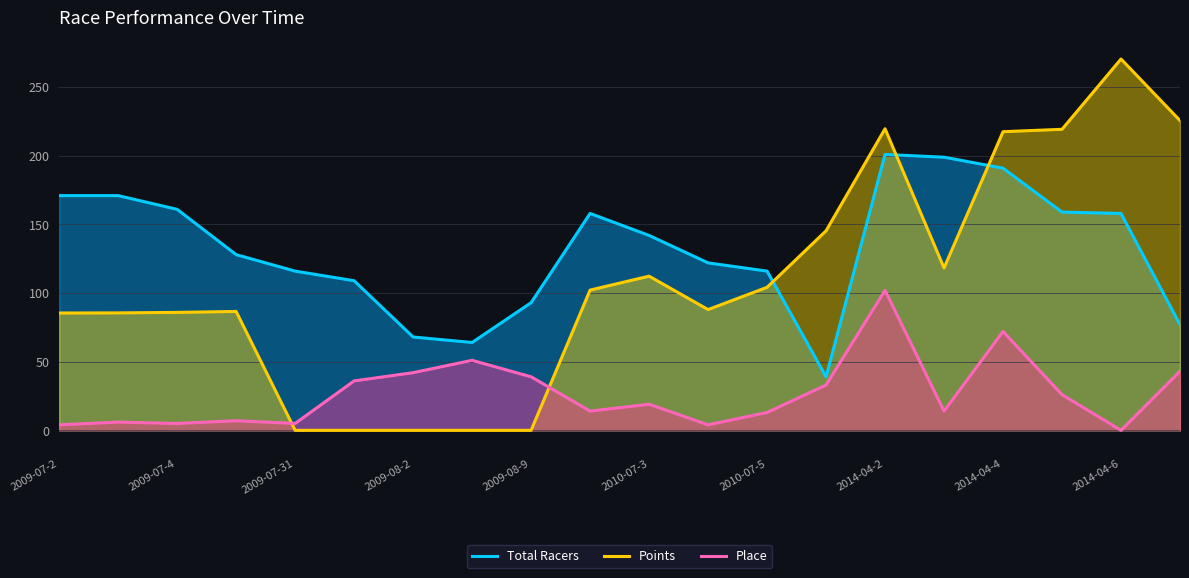

List the series in order of their overall mean, lowest first.

Place, Points, Total Racers